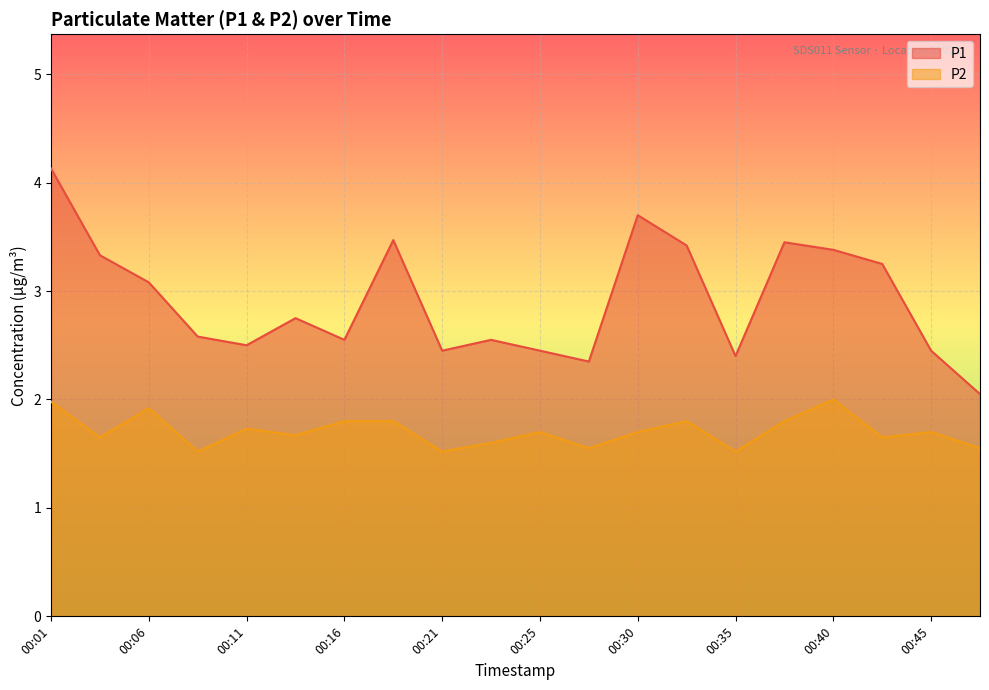

Is it true that P1 equals 2.4 at 00:28?

True